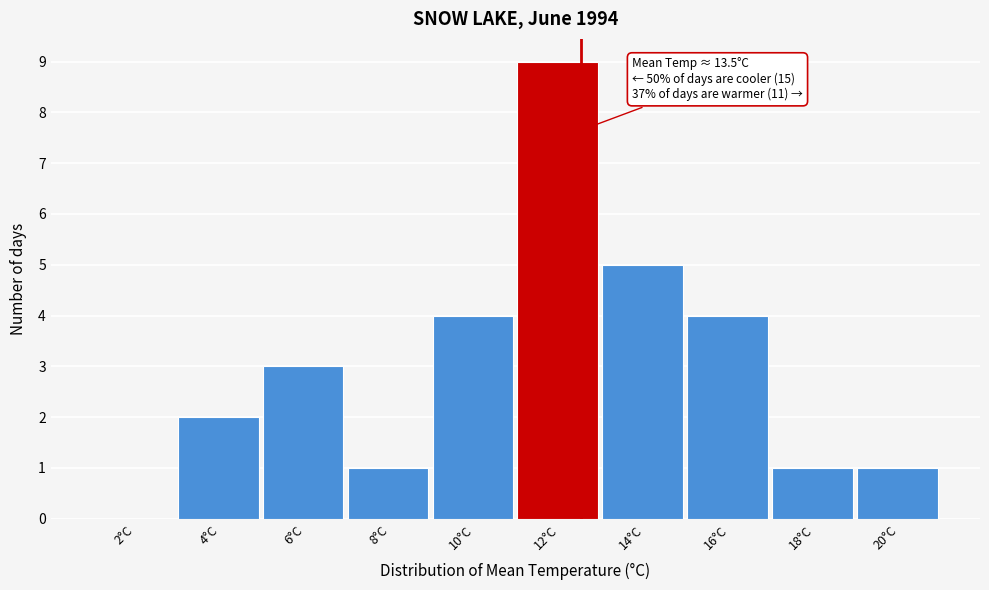

Reading right to left, what are all the values shown in this chart?

20°C=1	18°C=1	16°C=4	14°C=5	12°C=9	10°C=4	8°C=1	6°C=3	4°C=2	2°C=0